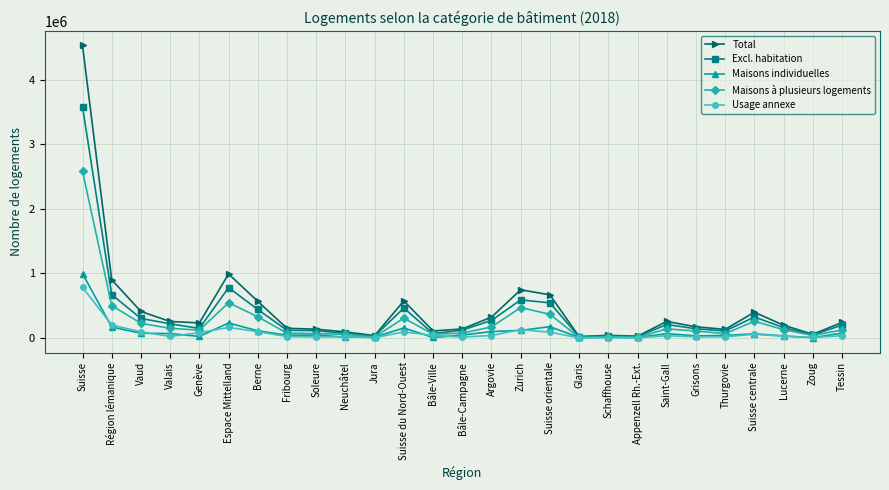

Where is the first local maximum for Maisons à plusieurs logements?

Espace Mittelland